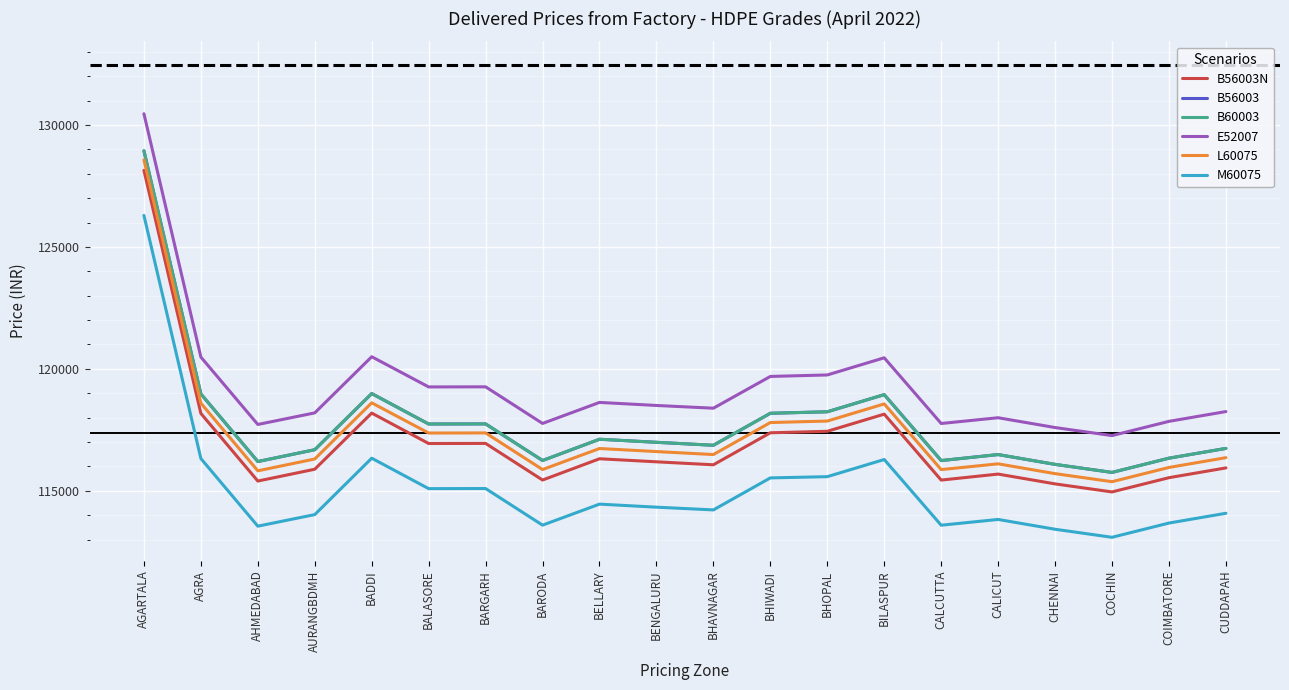

At which category does the chart reach its minimum across all series?

COCHIN